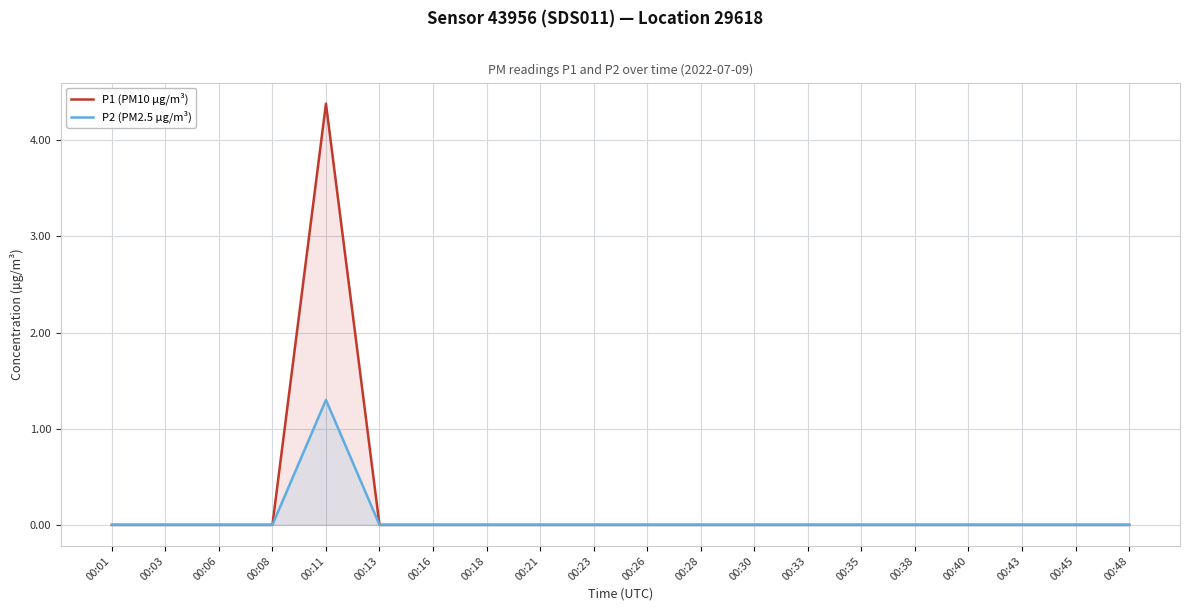

Which category has the highest value in the P1 (PM10 µg/m³) series?

00:11